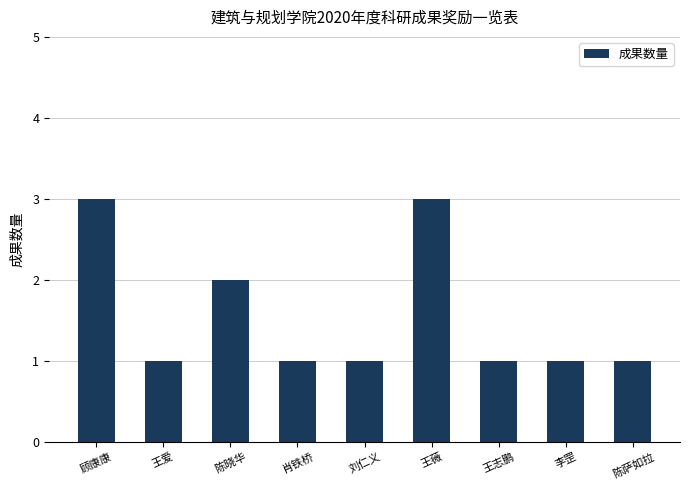

What is the ratio of the value at 肖铁桥 to the value at 王爱?

1.0